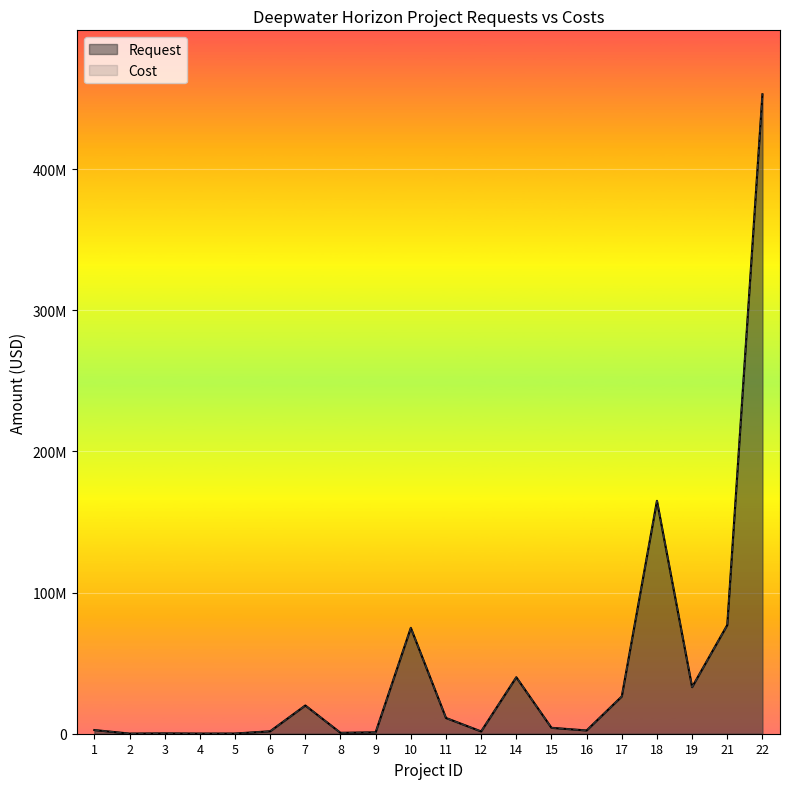

Which has a higher value, 8 or 5?

8